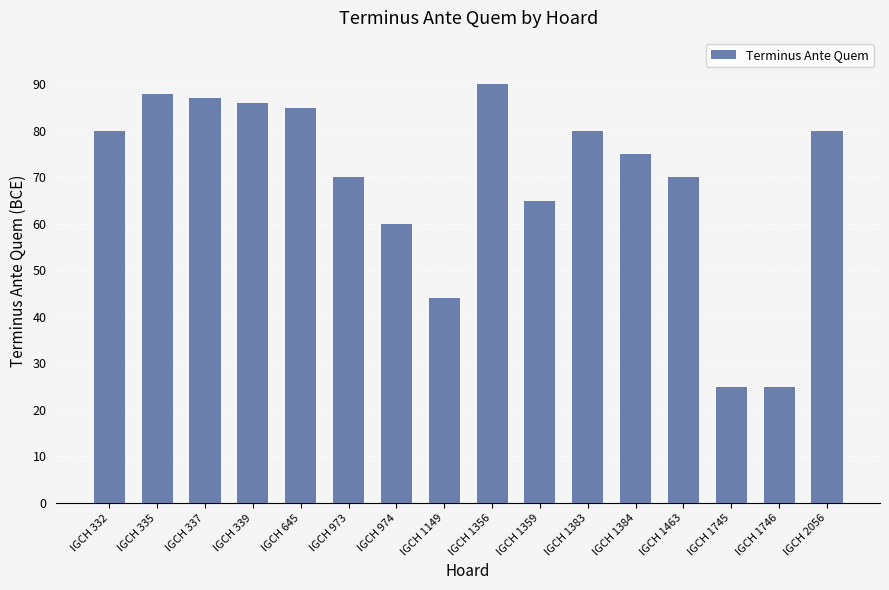

What is the value of the 11th bar from the left?

80